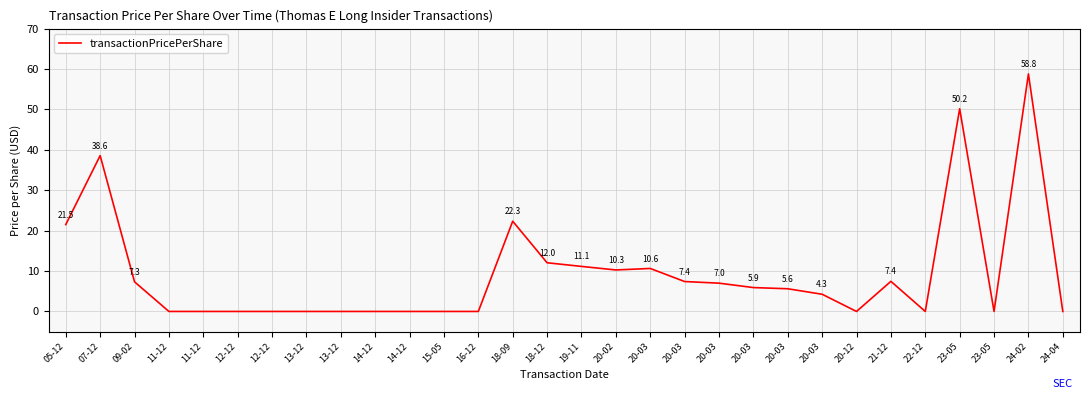

True or false: the data shows 11.1 at 19-11.

True